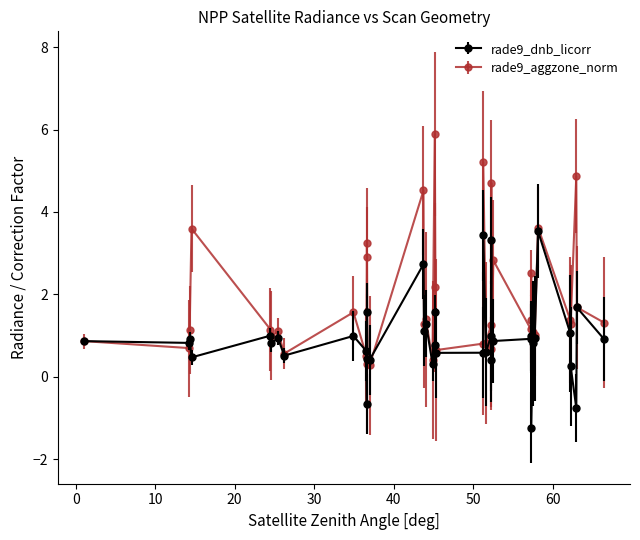

Which series has the largest total across all categories?

rade9_aggzone_norm